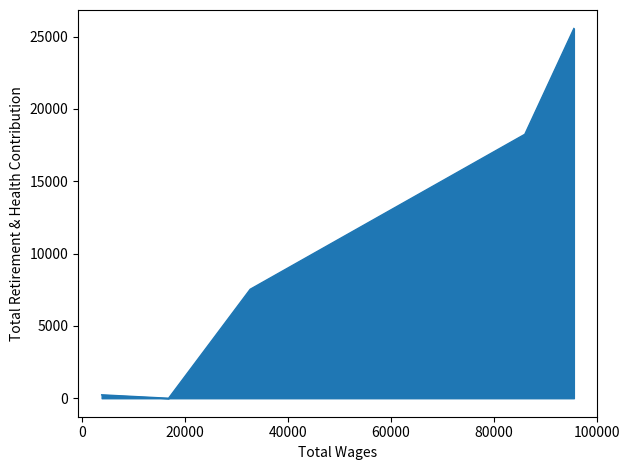

What is the difference between the values at 95563.0 and 16860.0?

25561